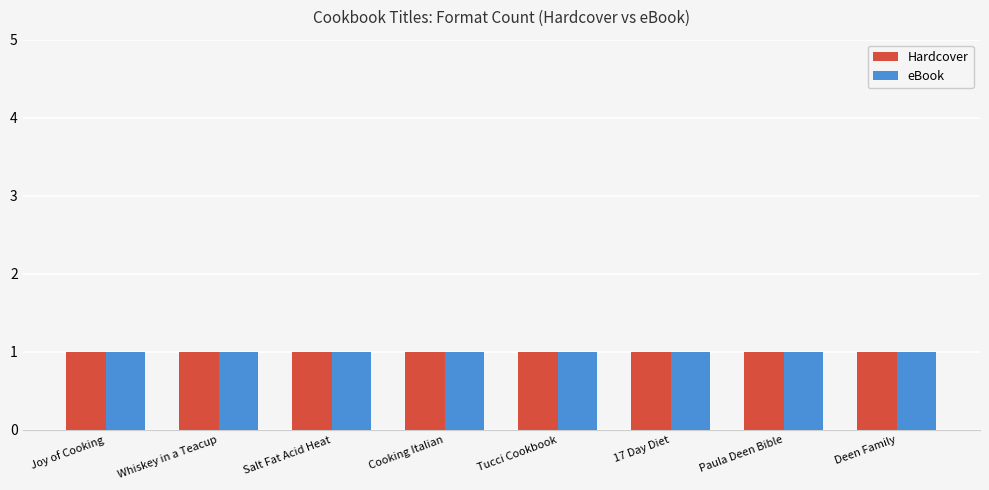

Which series has the largest total across all categories?

Hardcover